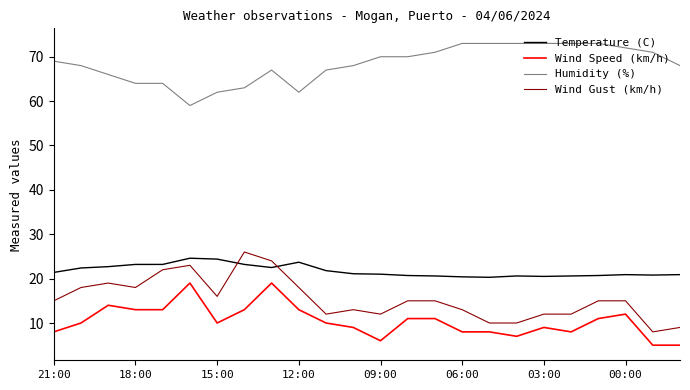

Is this an area chart (filled region under the line)?

No